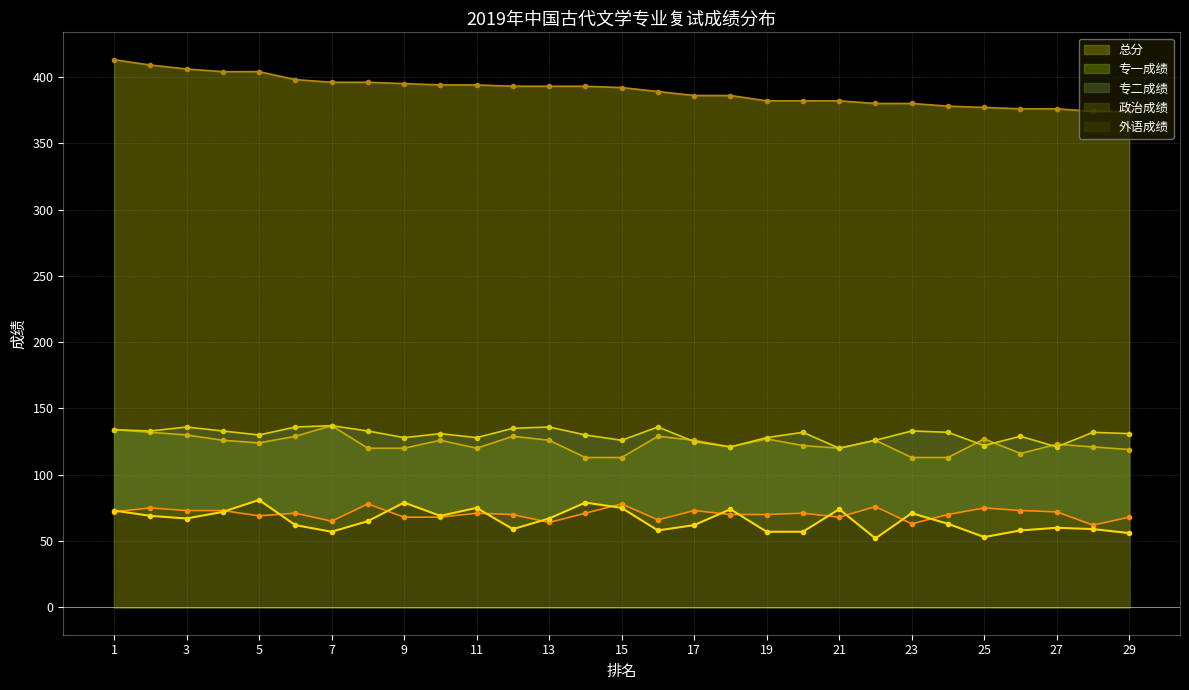

What is the difference between the maximum and minimum values in the 专二成绩 series?

17